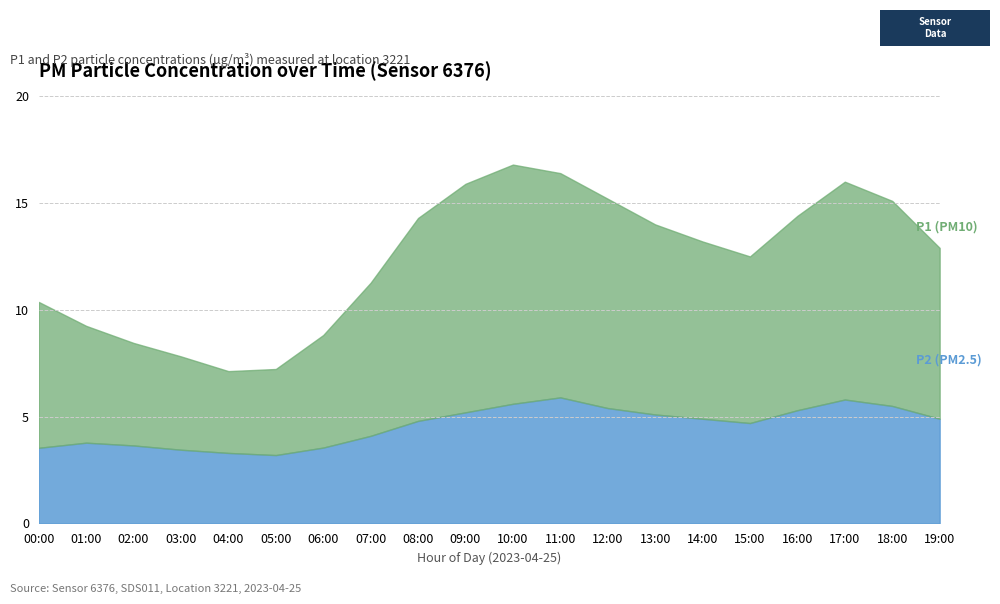

How many interior local valleys does the P1 series have?

2